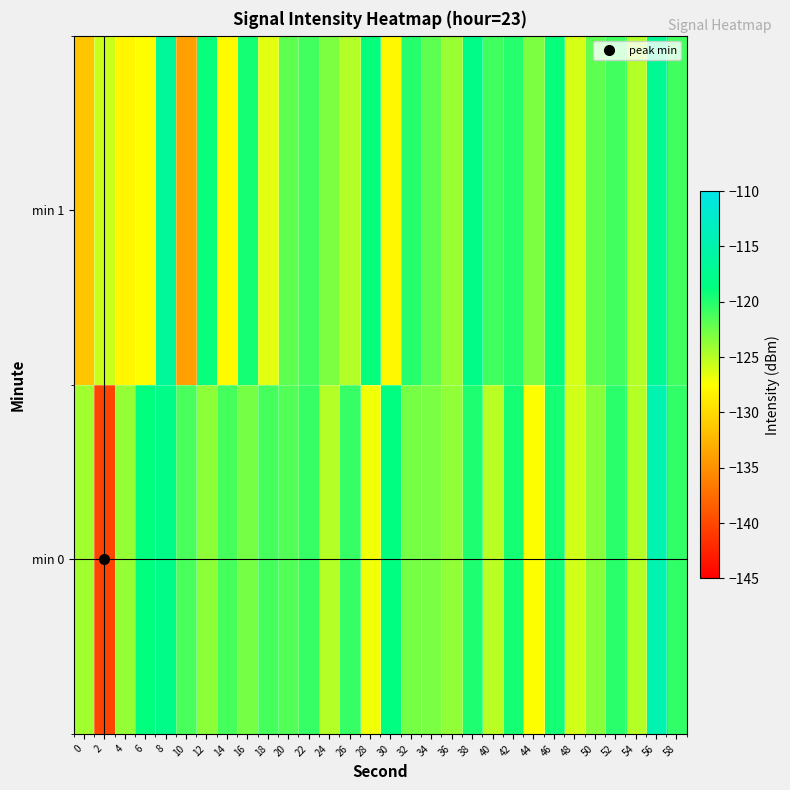

Which series has the largest range (max minus min)?

min 0